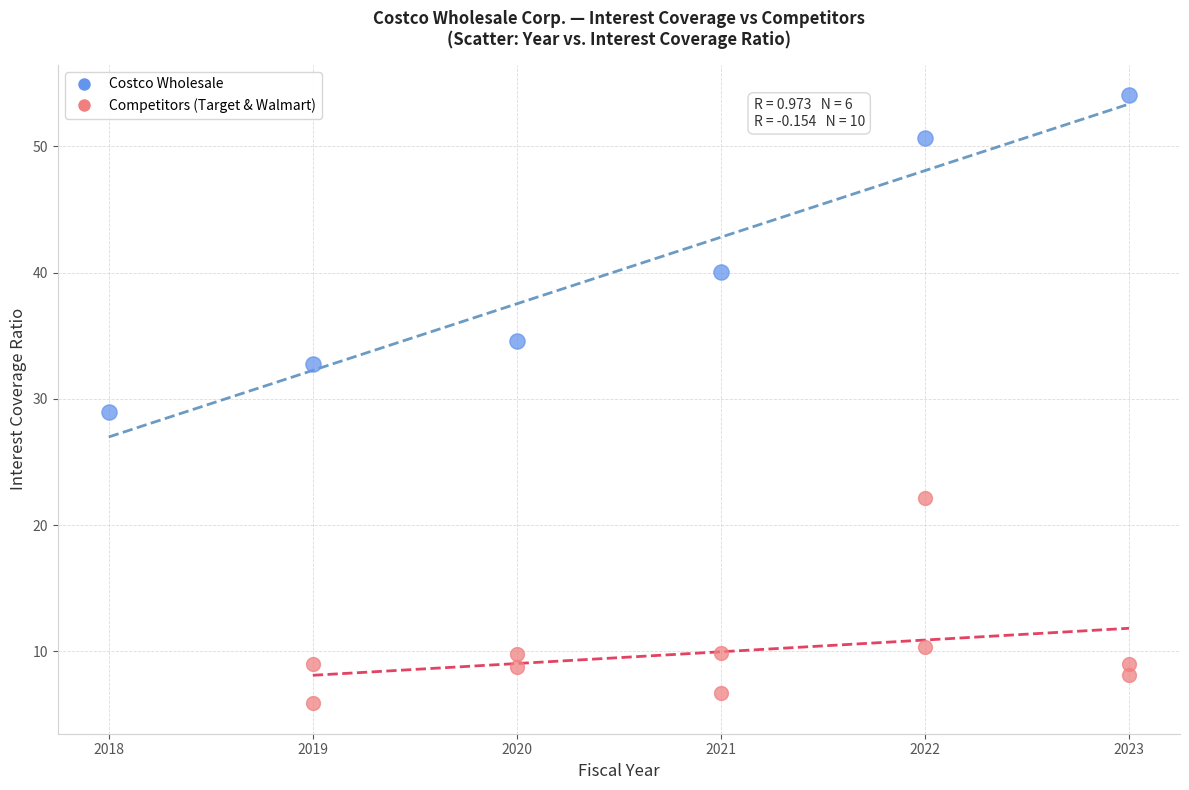

Which series has the largest Y range (max minus min)?

Costco Wholesale